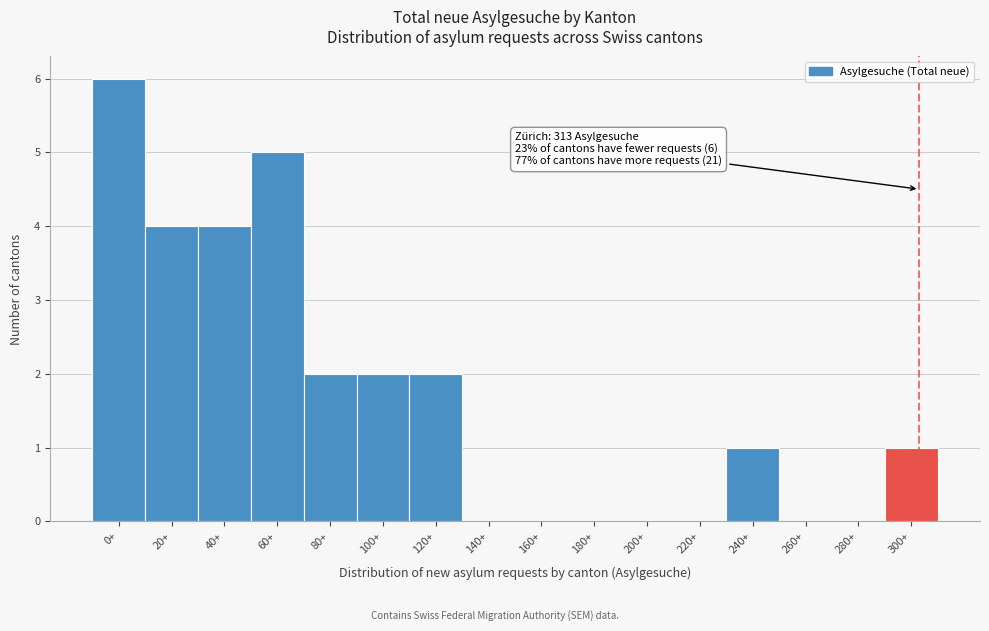

Reading left to right, transcribe all the data shown in this chart.

0+=6	20+=4	40+=4	60+=5	80+=2	100+=2	120+=2	140+=0	160+=0	180+=0	200+=0	220+=0	240+=1	260+=0	280+=0	300+=1